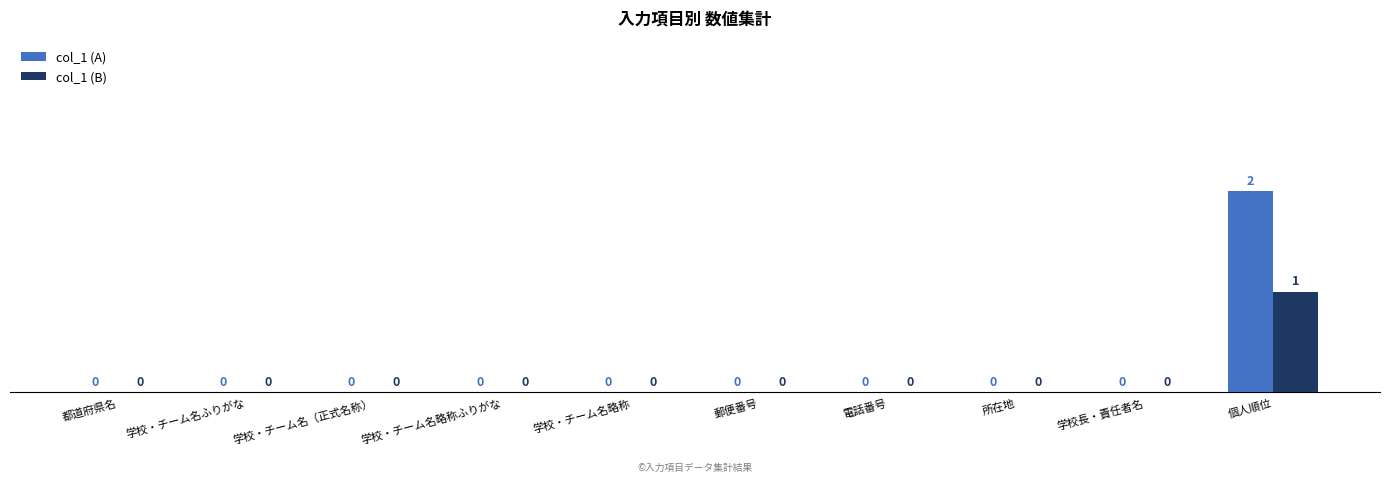

The col_1 (A) series shows -1 at 都道府県名. True or false?

False